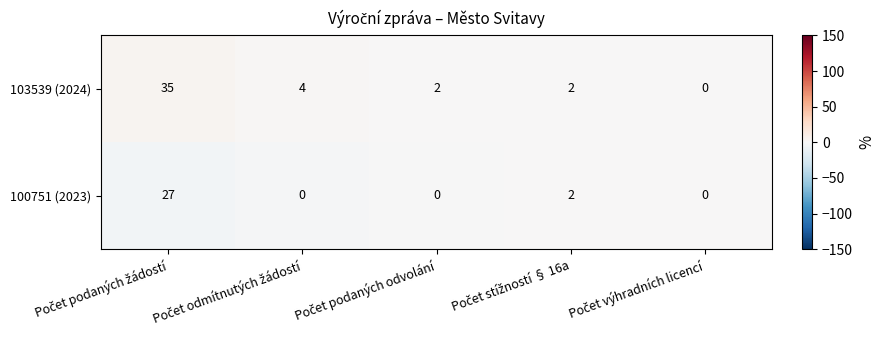

How many values in 100751 (2023) are above zero?

2